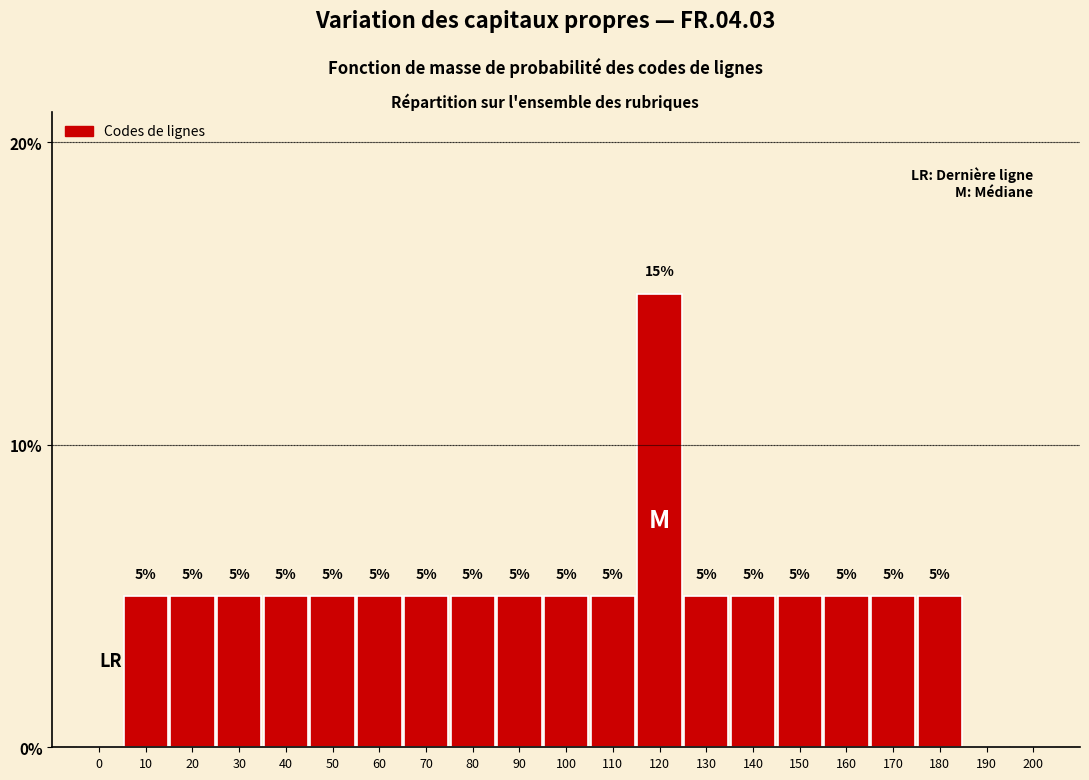

Reading left to right, what are all the values shown in this chart?

0=0	10=5	20=5	30=5	40=5	50=5	60=5	70=5	80=5	90=5	100=5	110=5	120=15	130=5	140=5	150=5	160=5	170=5	180=5	190=0	200=0